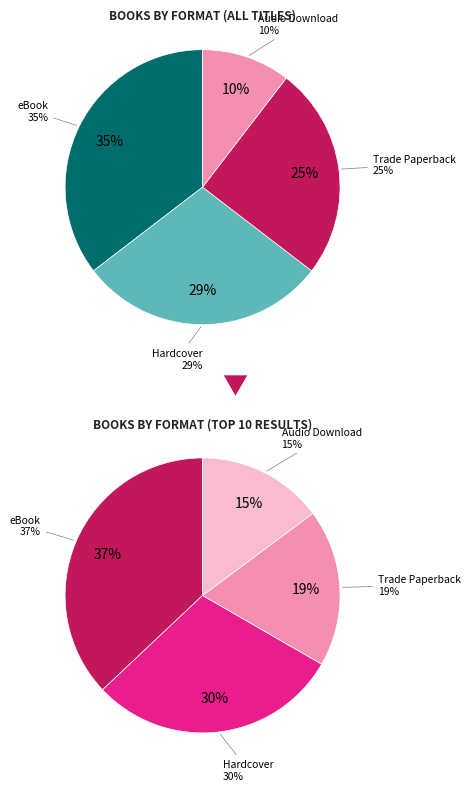

What percentage do Hardcover and Trade Paperback together represent?

54.2%